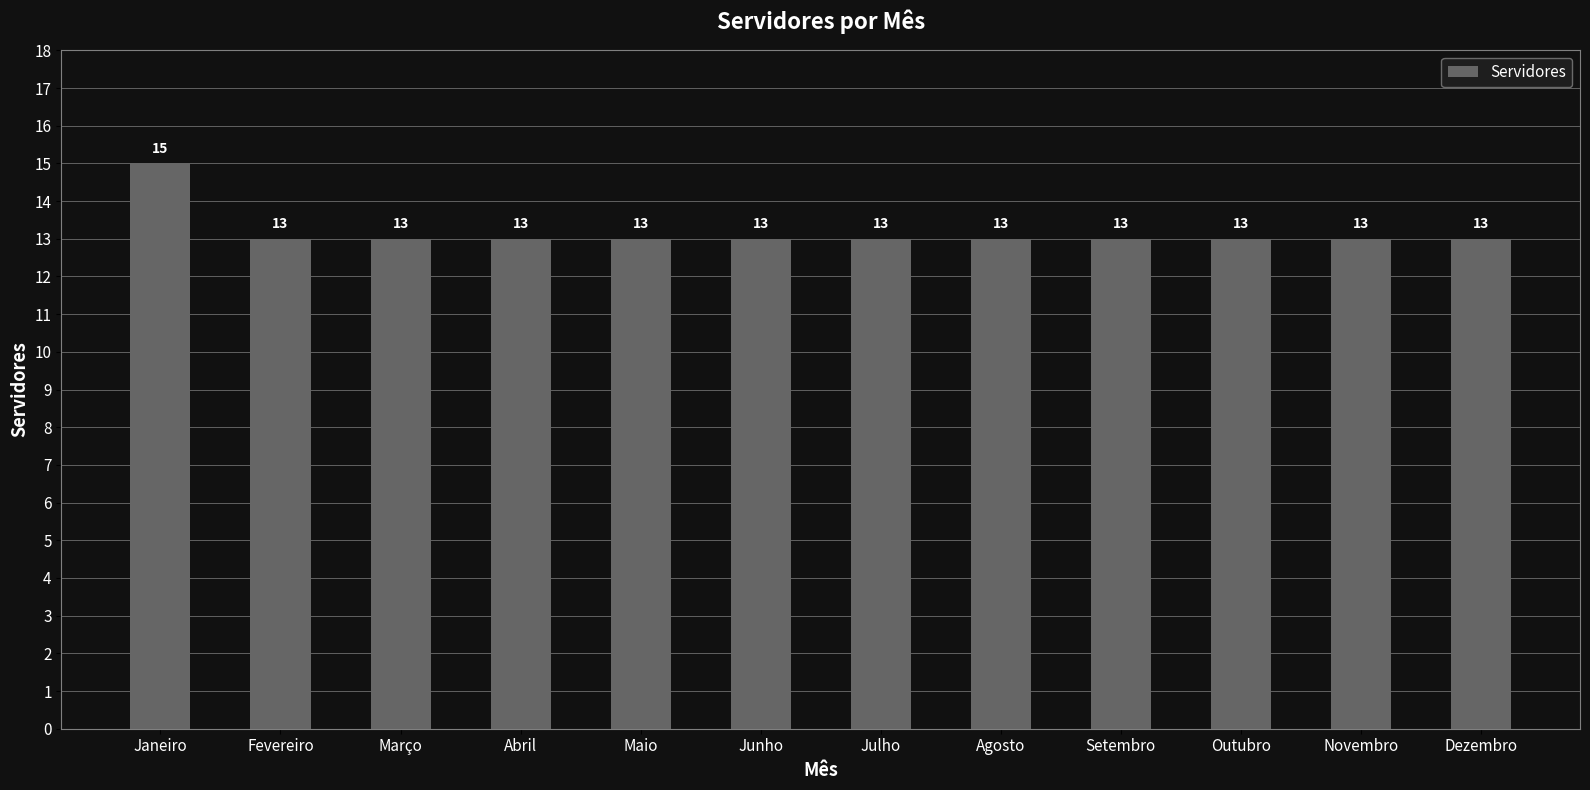

How many values are between 13 and 14?

11